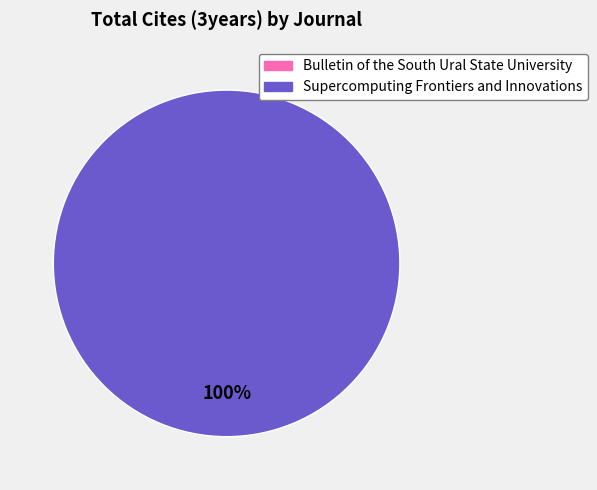

Does Supercomputing Frontiers and Innovations represent more than half of the total?

Yes